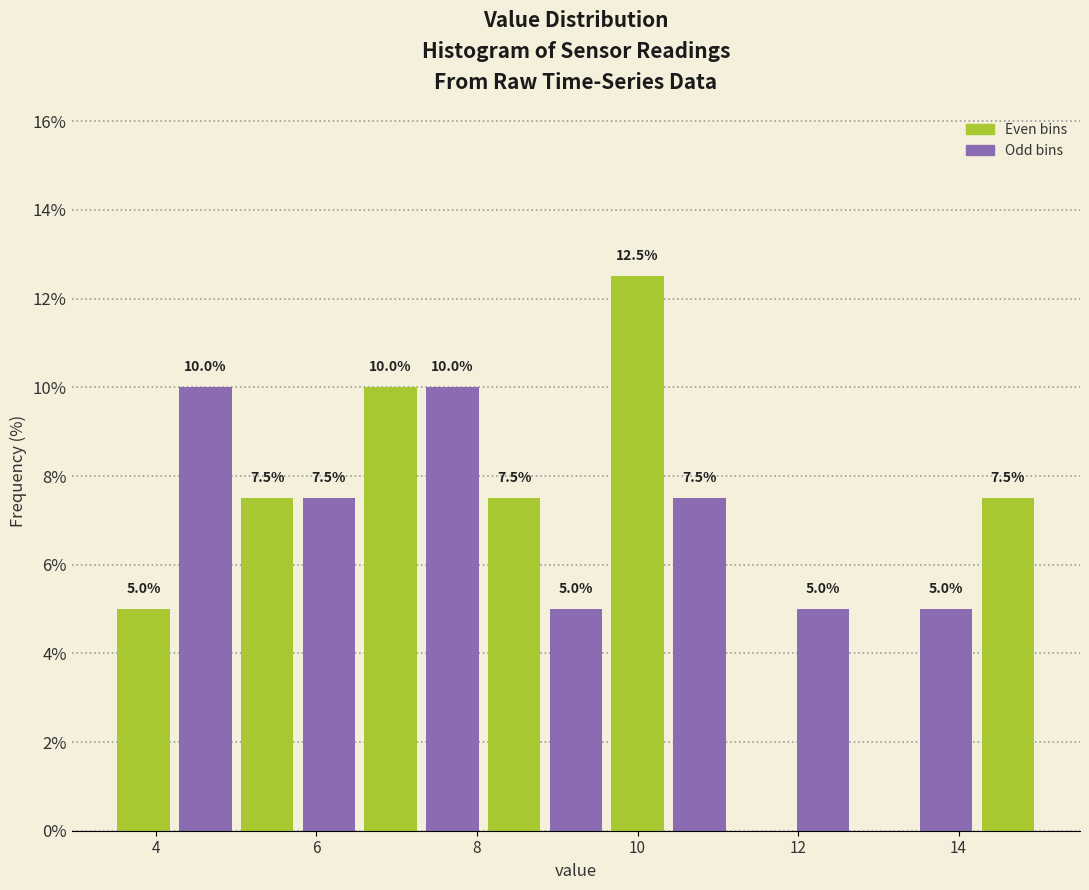

Read against the x-axis, roughly where is the centre of the tallest bar?

10.0